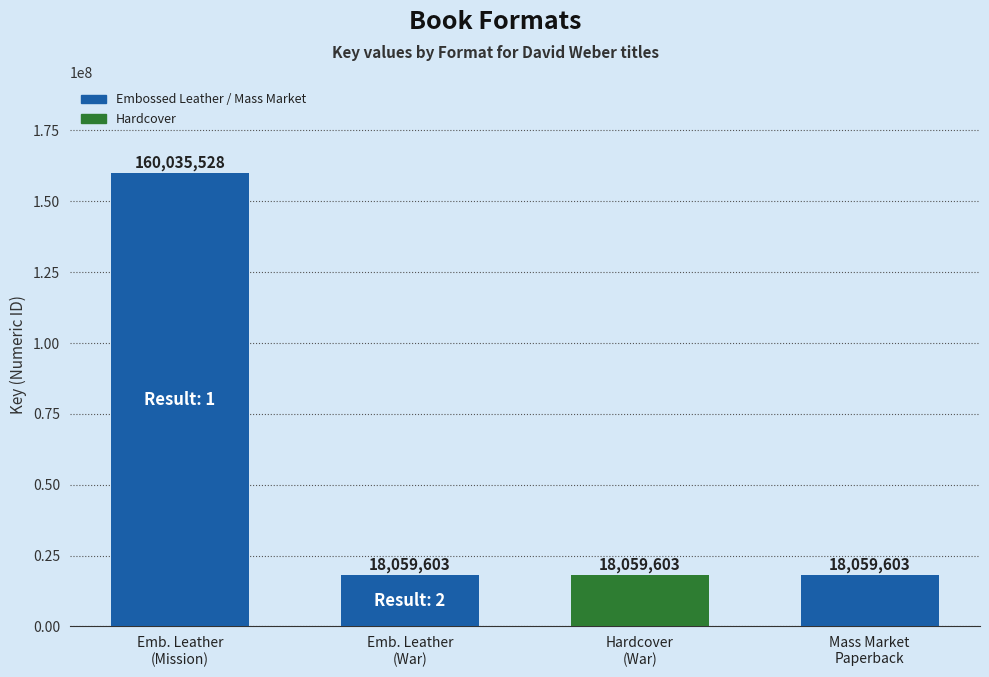

Reading left to right, transcribe all the data shown in this chart.

160035528	18059603	18059603	18059603